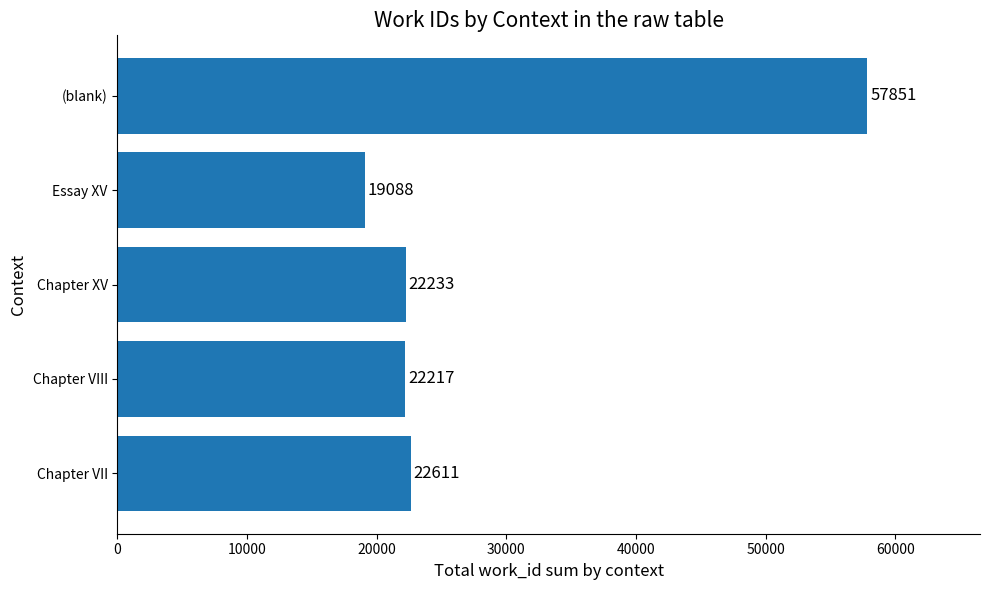

How many data points are less than 22233?

2